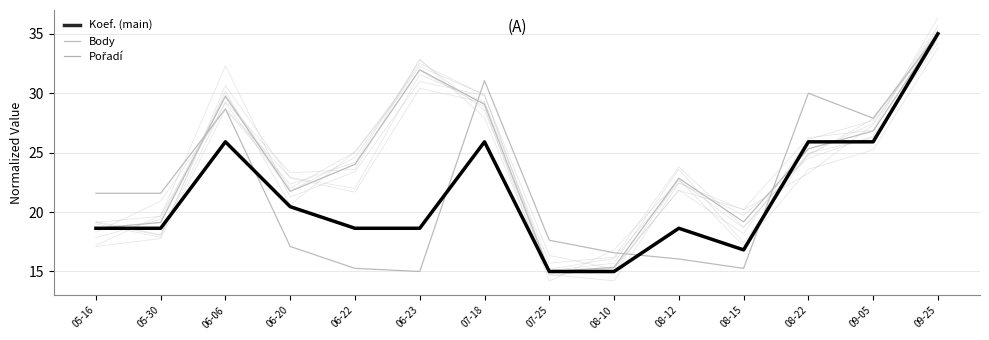

Is it true that Koef. equals 5.1 at 06-23?

False